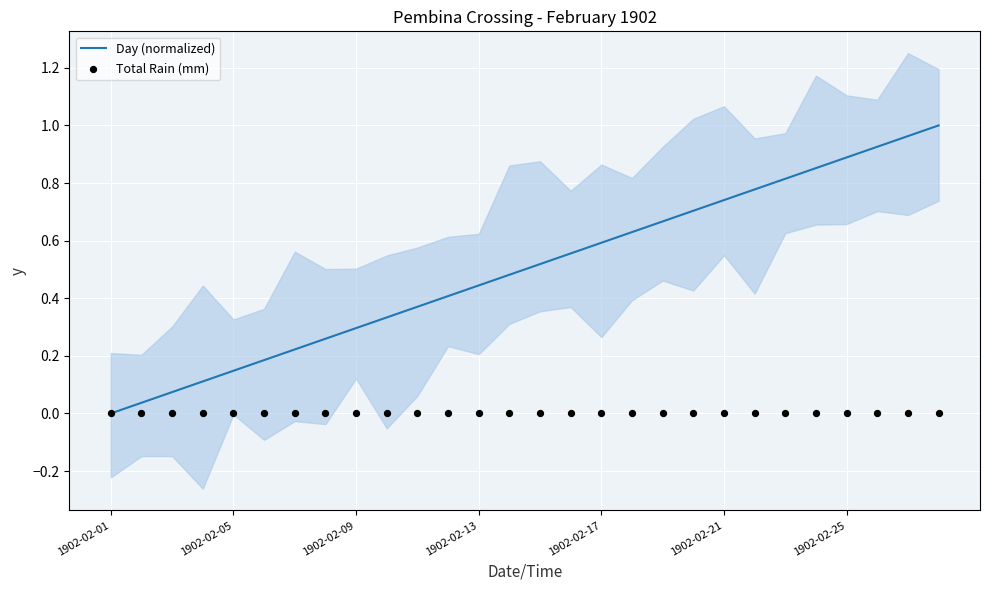

What are all the series names shown in the legend?

Day (normalized), Total Rain (mm)